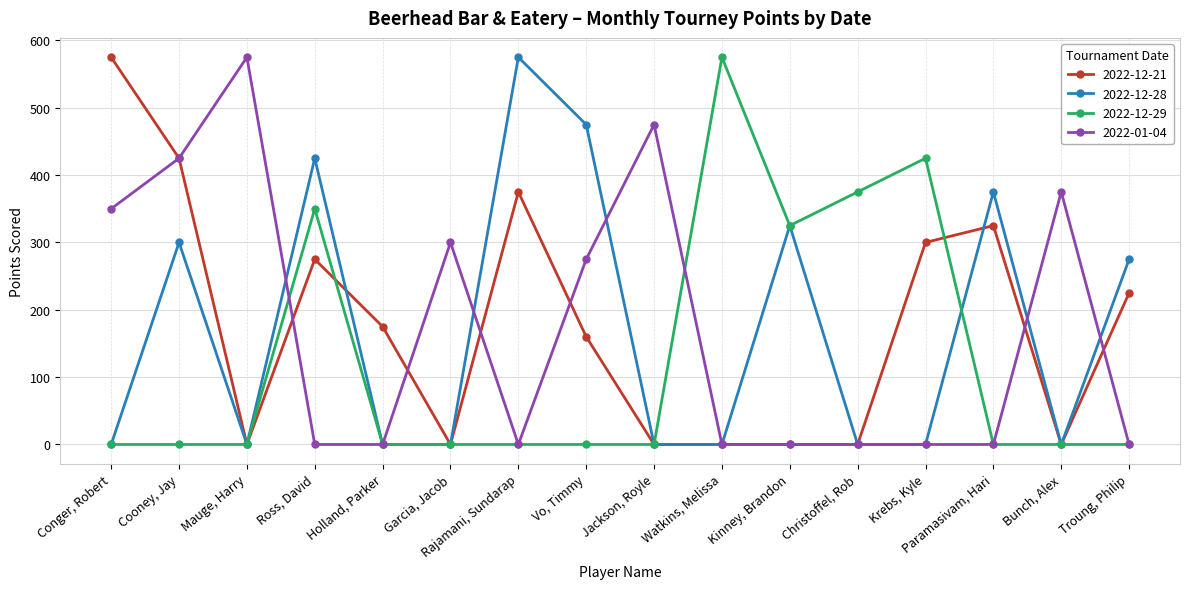

True or false: 2022-12-28 and 2022-12-21 intersect in this chart.

True